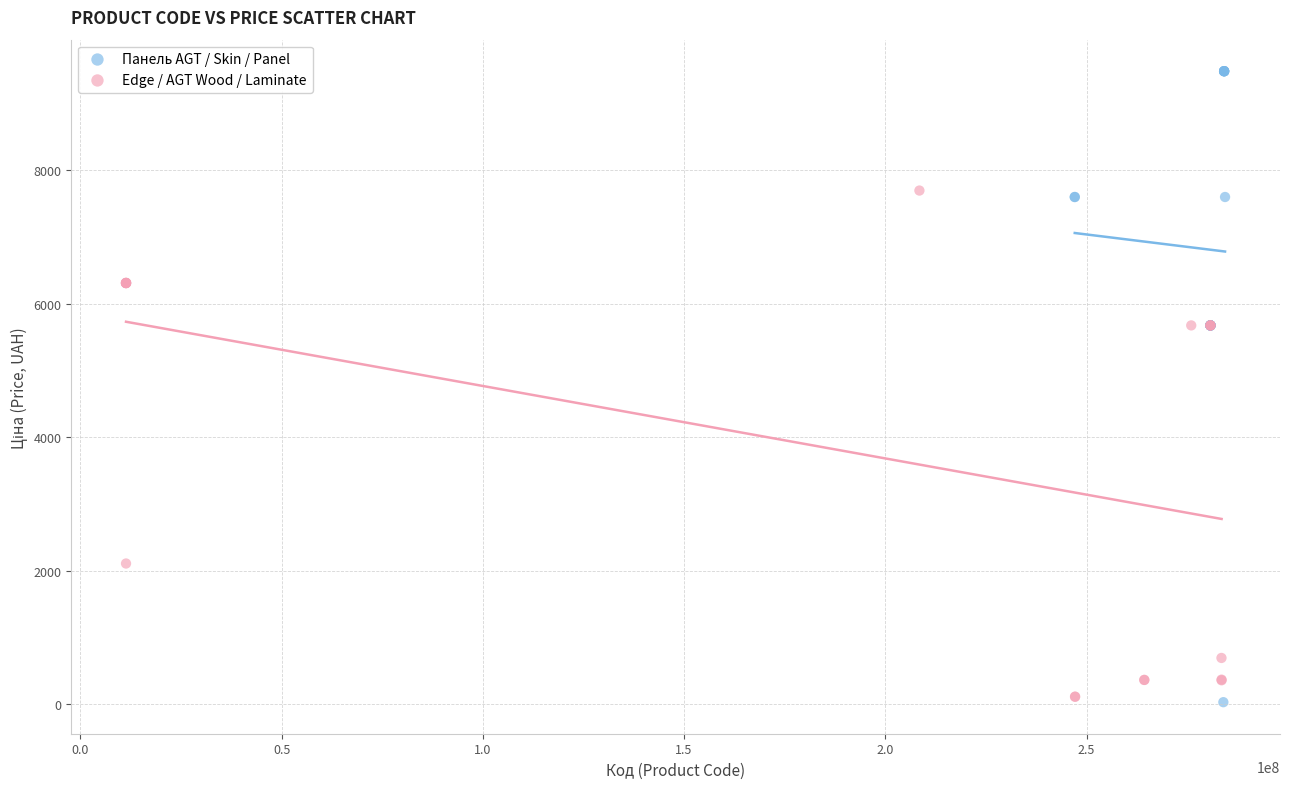

Which series has the widest spread of Y values?

Панель AGT / Skin / Panel